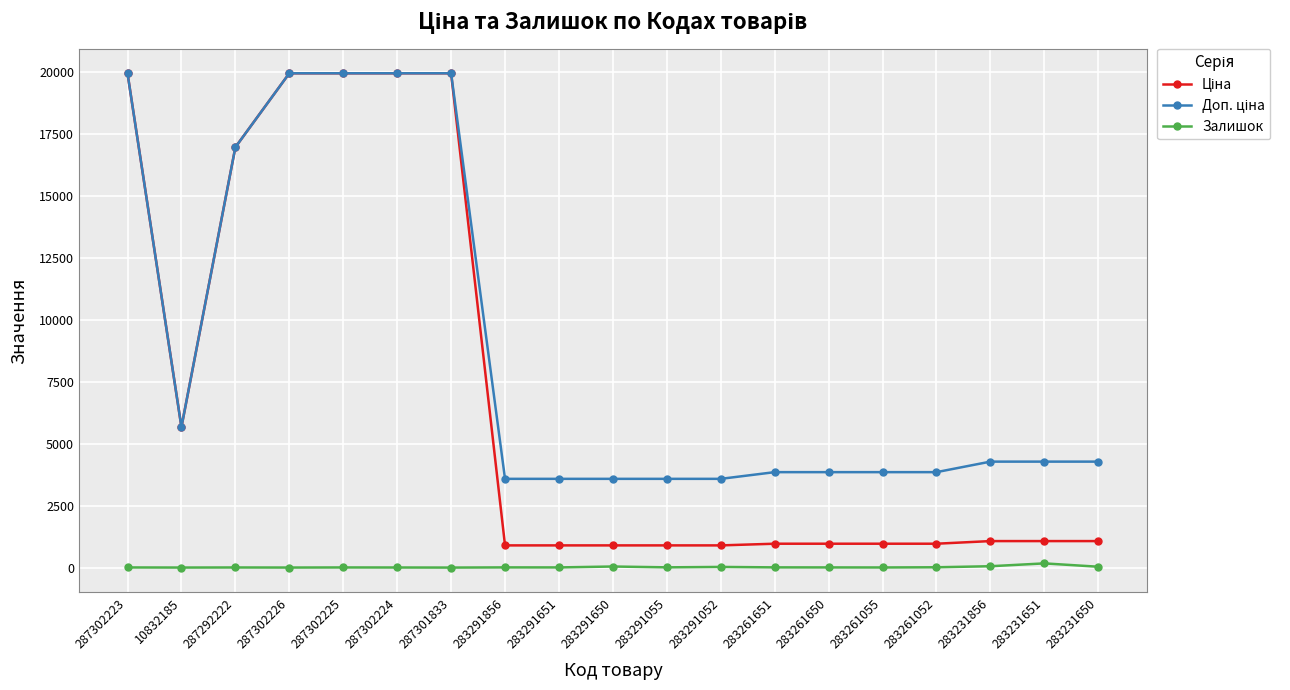

What is the total value across all series at 283291052?

4505.5